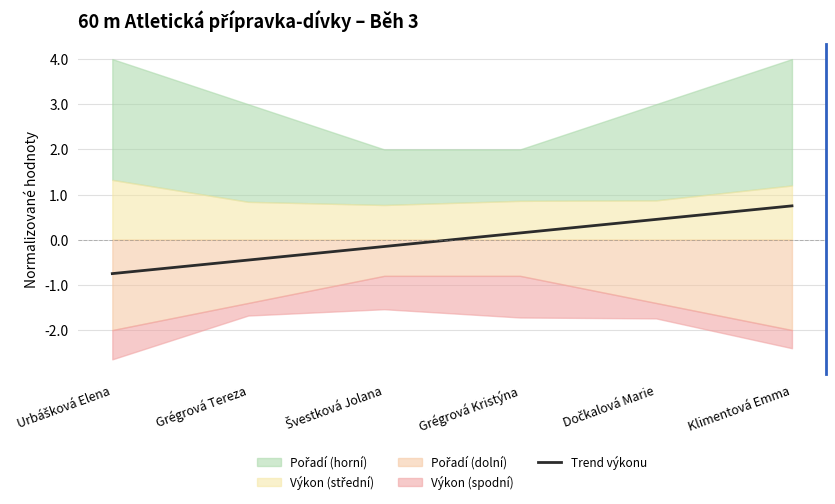

What is the difference between the maximum and minimum values?

1.5